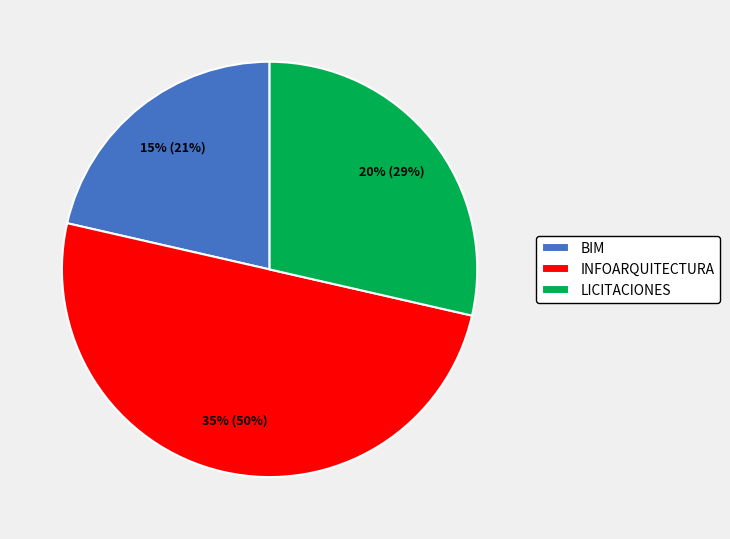

How many segments does this pie chart have?

3